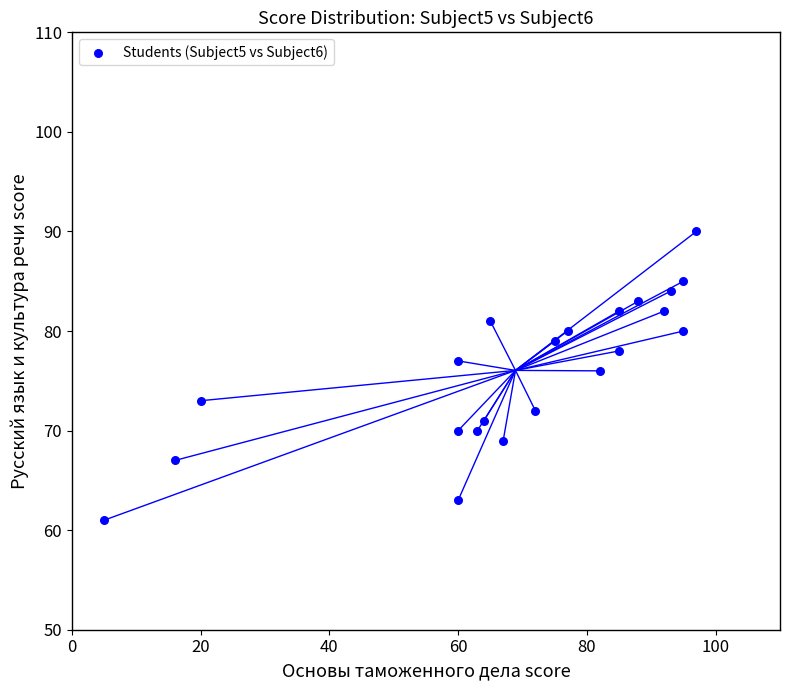

What Y value in the scatter plot is closest to 75?

76